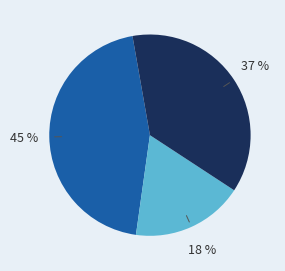

To the nearest percent, what is the average slice percentage?

33%